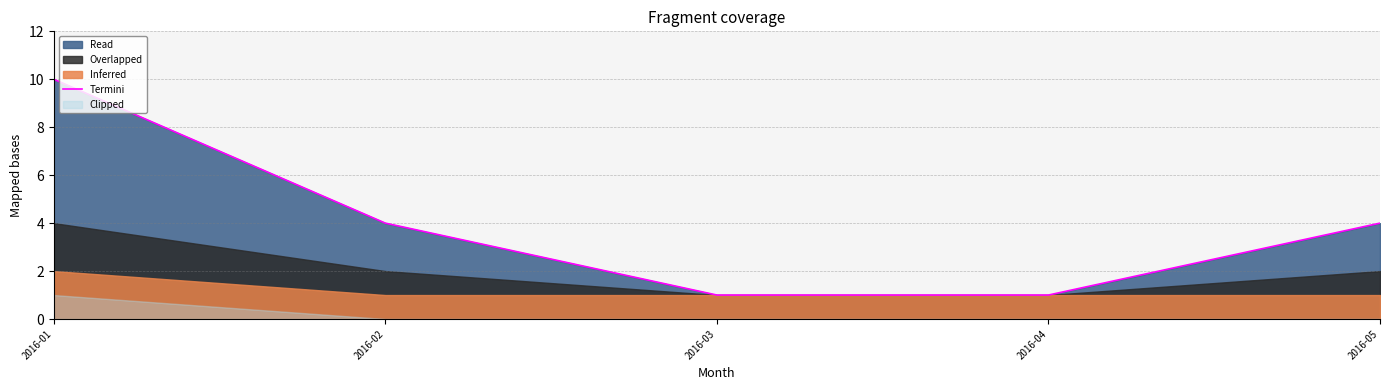

Between 2016-04 and 2016-05, which is larger?

2016-05